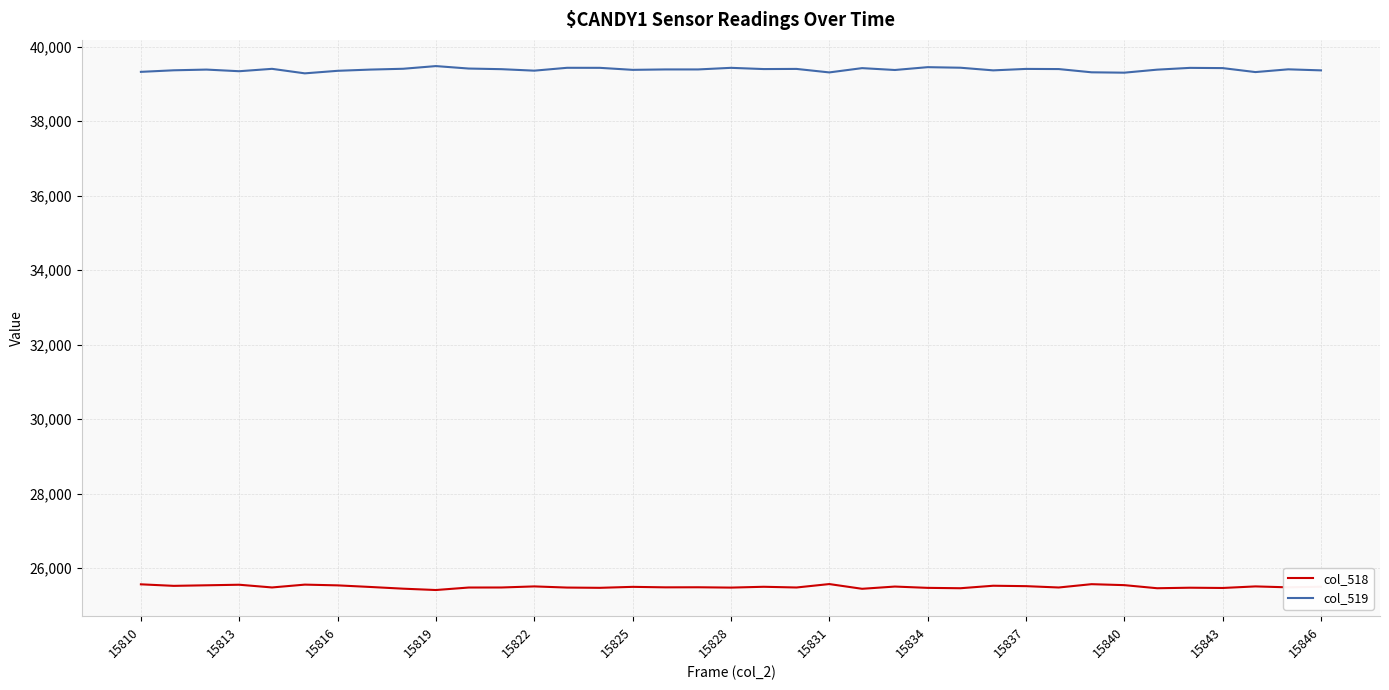

What are all the series names shown in the legend?

col_518, col_519